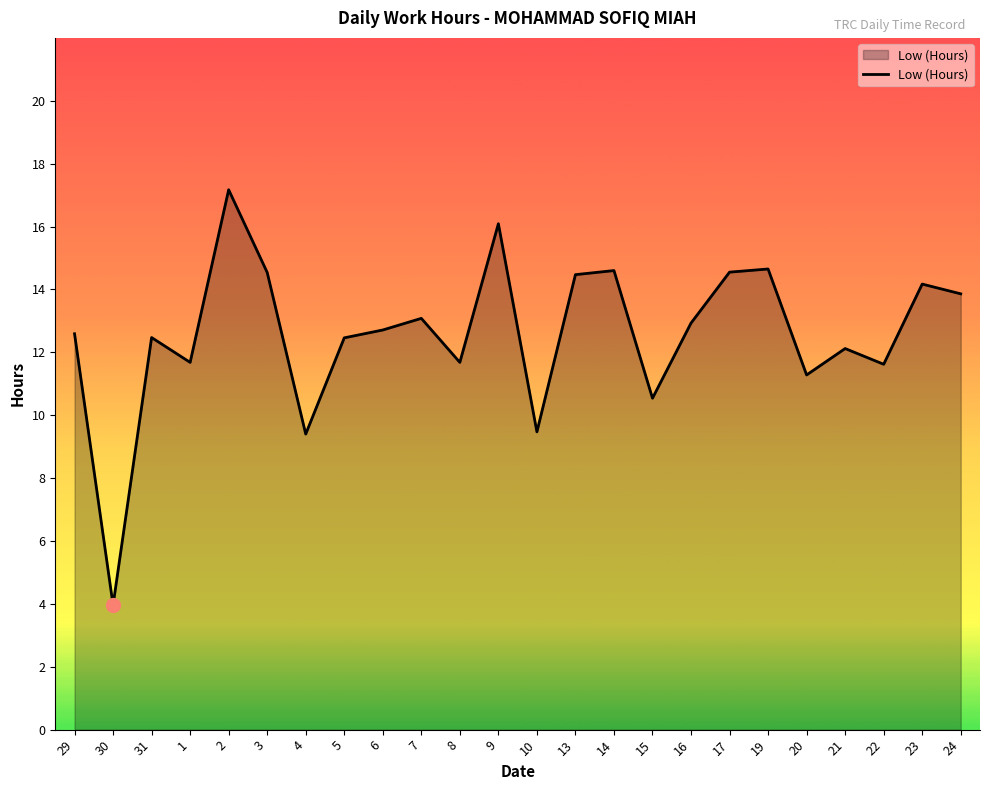

What position from the right is 19?

6